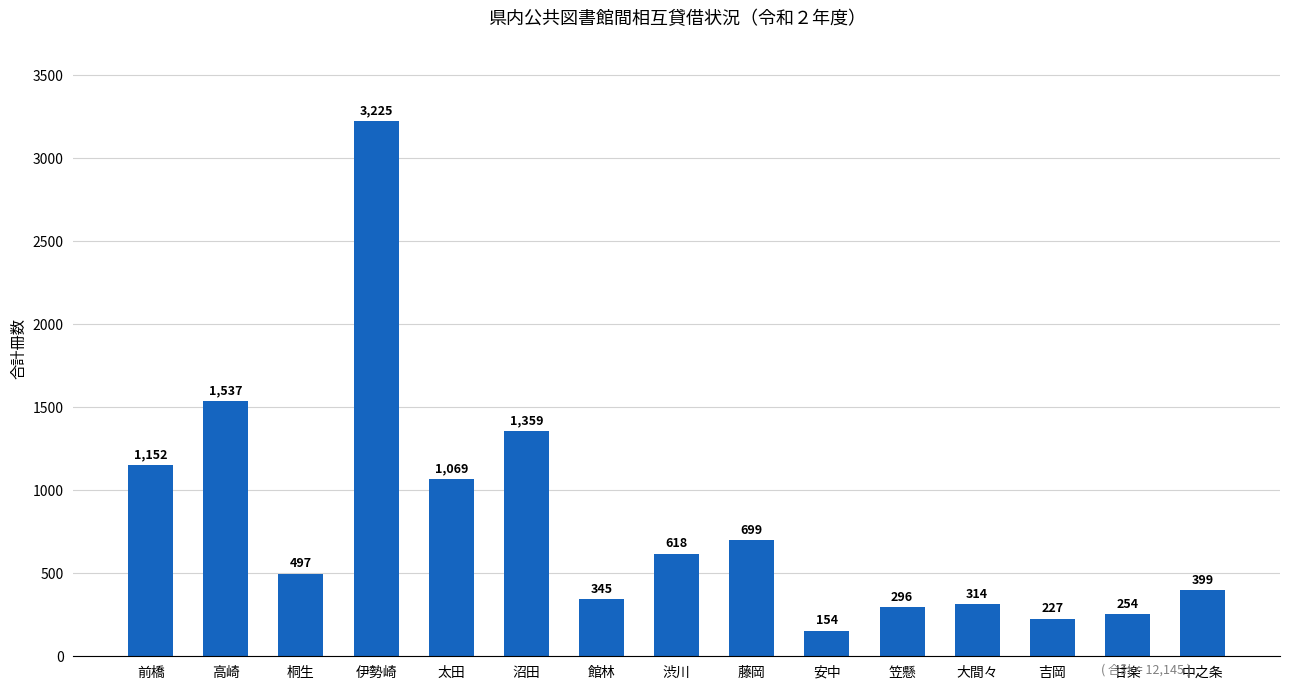

What is the value of the 6th bar from the left?

1359